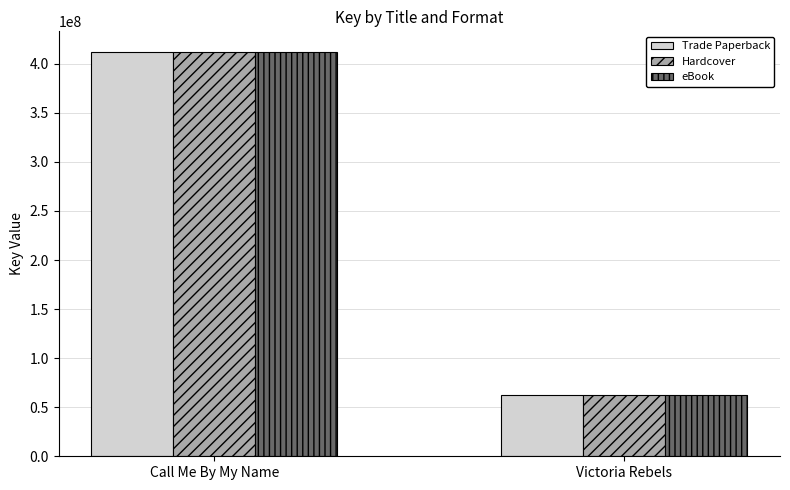

Where is Hardcover nearest to the value 237482627?

Victoria Rebels